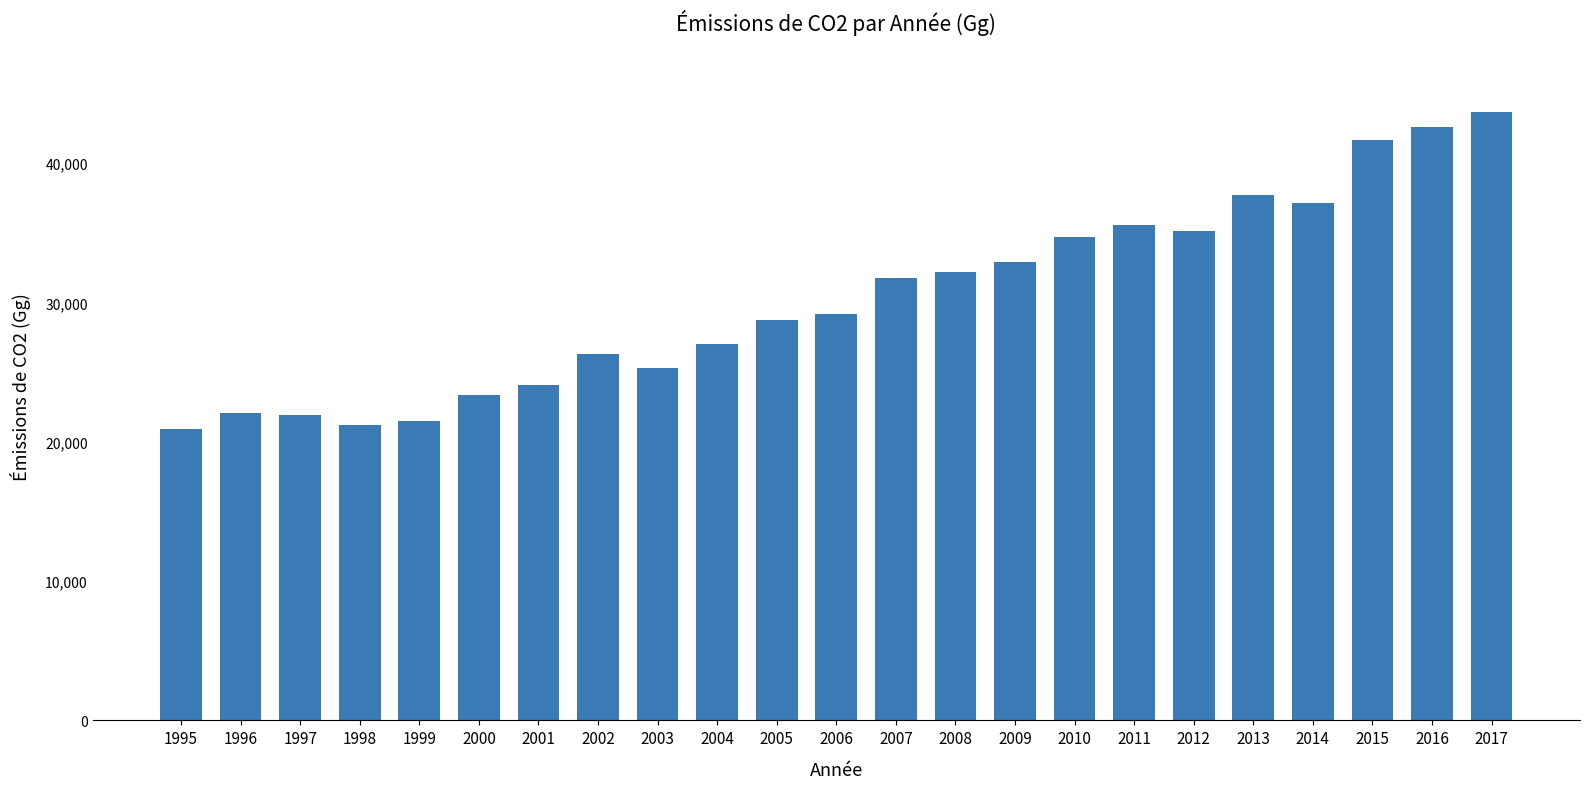

What is the ratio of the value at 2009 to the value at 2010?

0.9